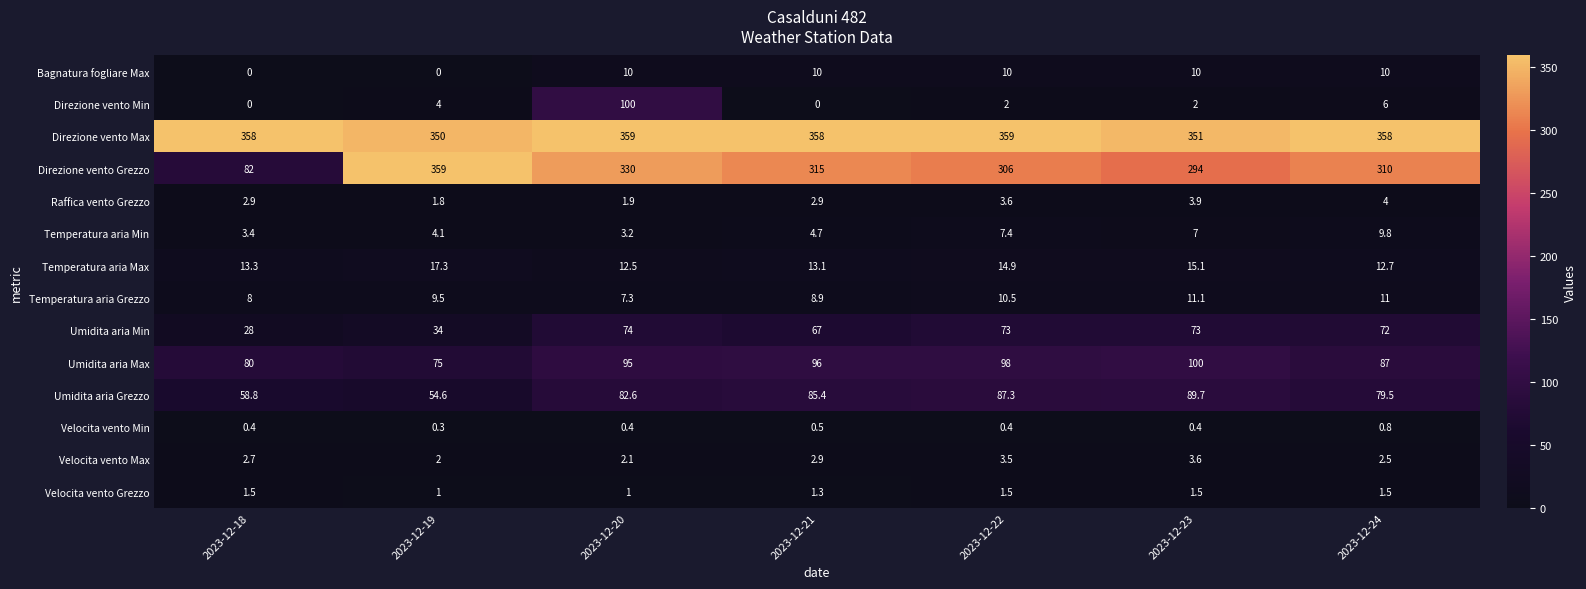

Which series has the largest total across all categories?

Direzione vento Max